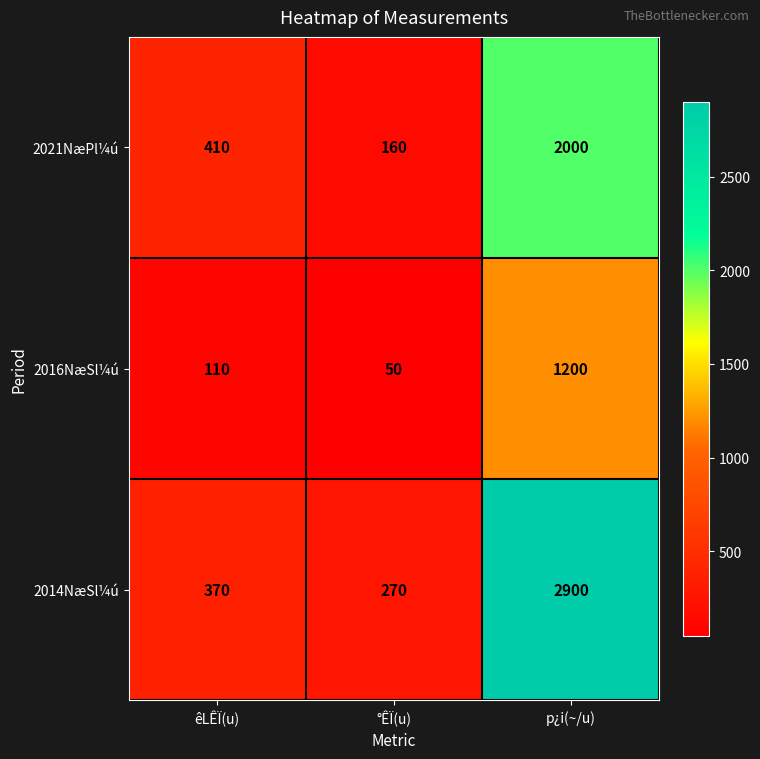

At which category is the sum across all series the highest?

p¿i(~/u)